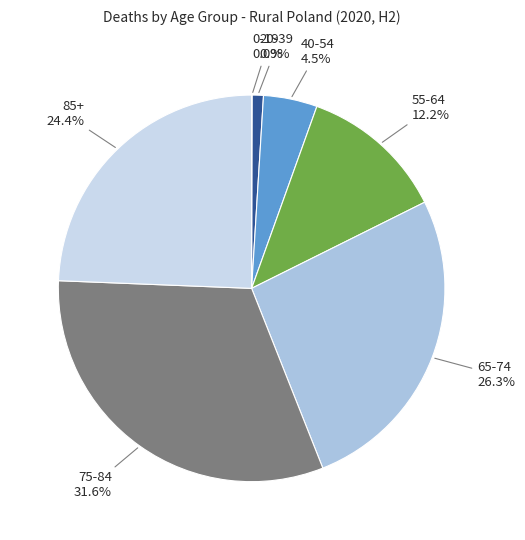

To the nearest percent, what is the difference between the largest and smallest slice percentages?

32%